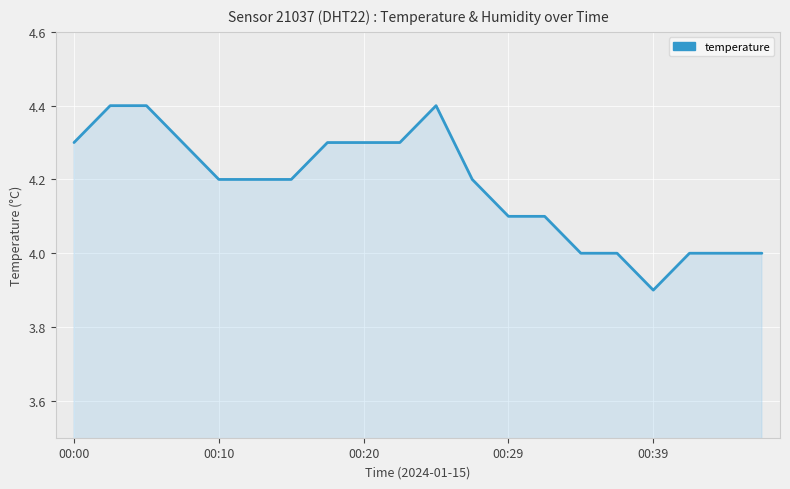

What is the smallest value displayed?

3.9